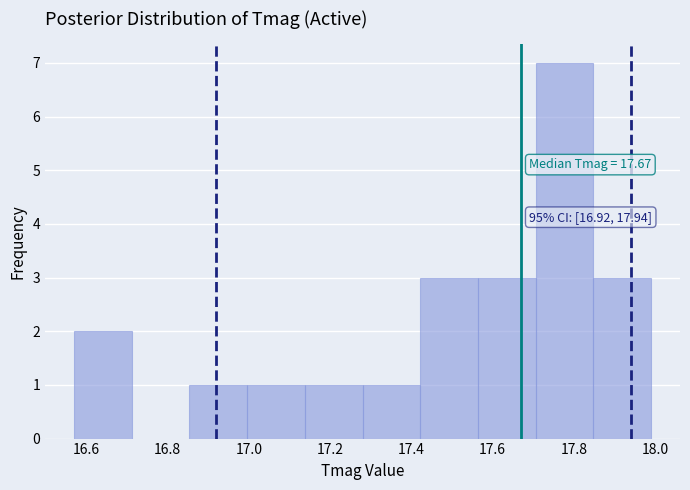

Over which range of the x-axis is the bar tallest?

17.706 to 17.848